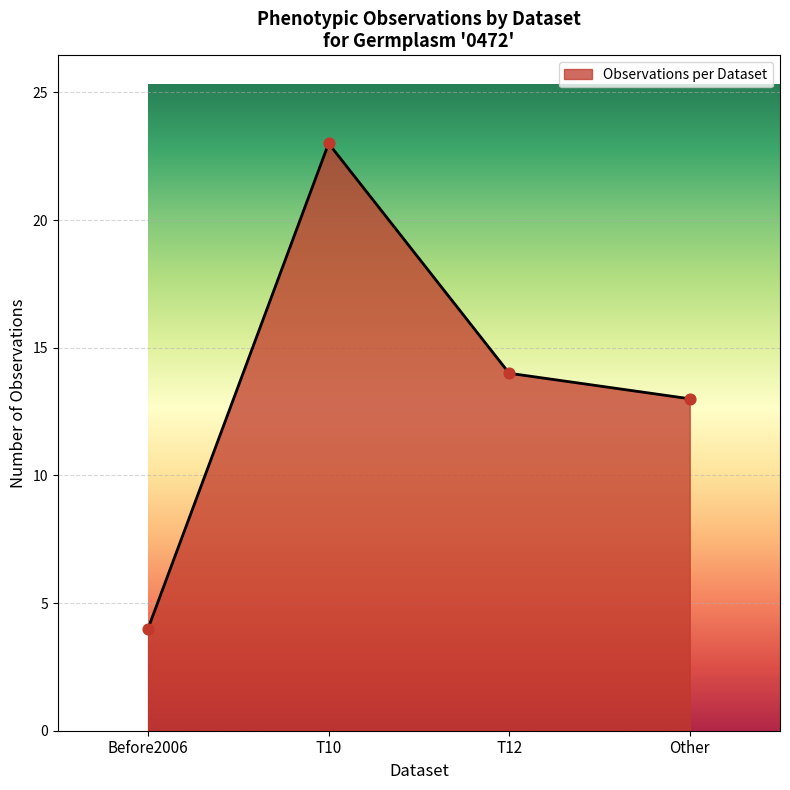

What is the change in value from T10 to Other?

-10